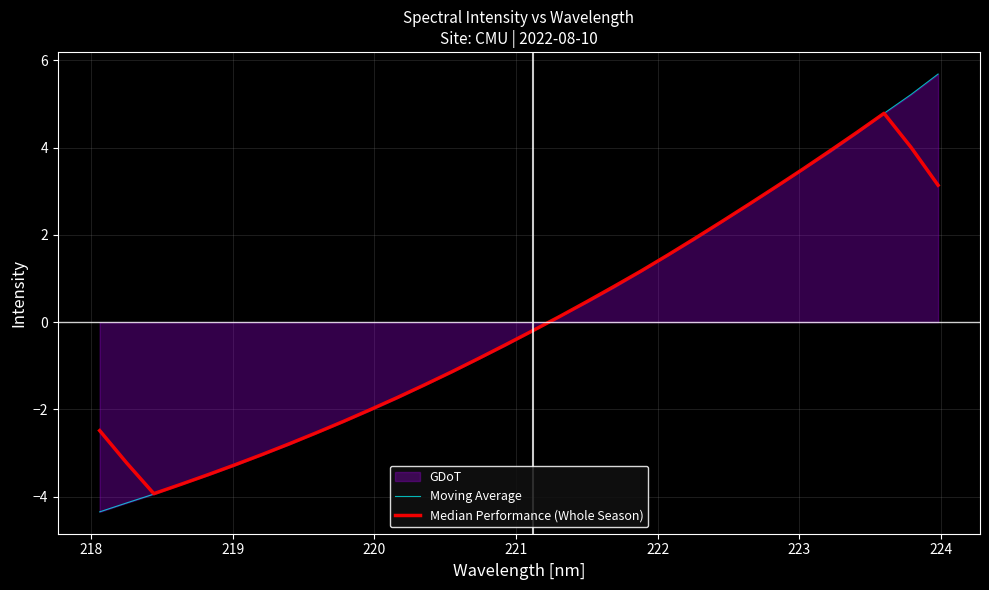

List the series in order of their overall mean, highest first.

Moving Average, Median Performance (Whole Season)